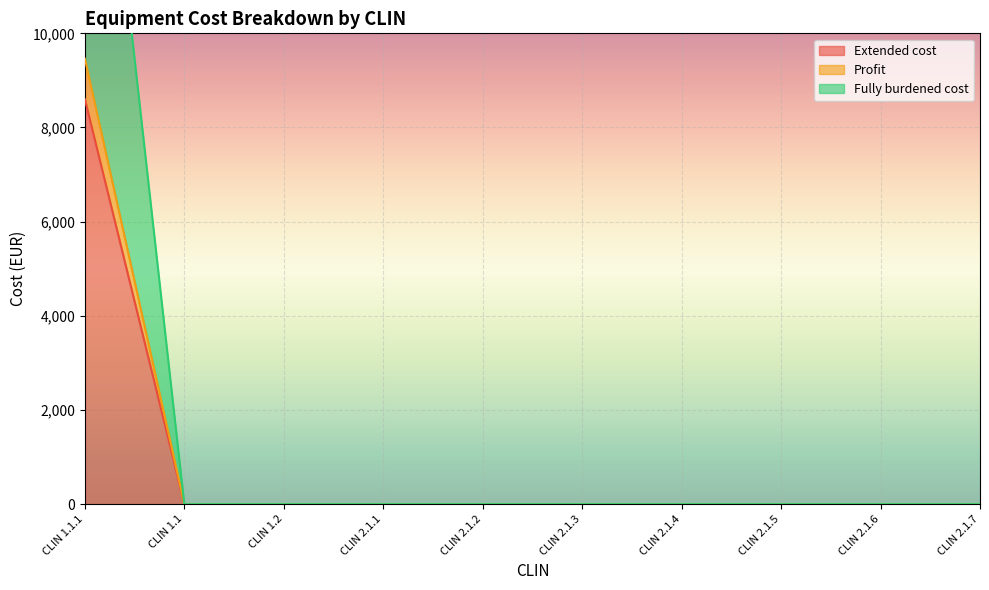

Reading left to right, list all the values displayed in this chart.

Extended cost: CLIN 1.1.1=8600	CLIN 1.1=0	CLIN 1.2=0	CLIN 2.1.1=0	CLIN 2.1.2=0	CLIN 2.1.3=0	CLIN 2.1.4=0	CLIN 2.1.5=0	CLIN 2.1.6=0	CLIN 2.1.7=0
Profit: CLIN 1.1.1=9460	CLIN 1.1=0	CLIN 1.2=0	CLIN 2.1.1=0	CLIN 2.1.2=0	CLIN 2.1.3=0	CLIN 2.1.4=0	CLIN 2.1.5=0	CLIN 2.1.6=0	CLIN 2.1.7=0
Fully burdened cost: CLIN 1.1.1=18920	CLIN 1.1=0	CLIN 1.2=0	CLIN 2.1.1=0	CLIN 2.1.2=0	CLIN 2.1.3=0	CLIN 2.1.4=0	CLIN 2.1.5=0	CLIN 2.1.6=0	CLIN 2.1.7=0